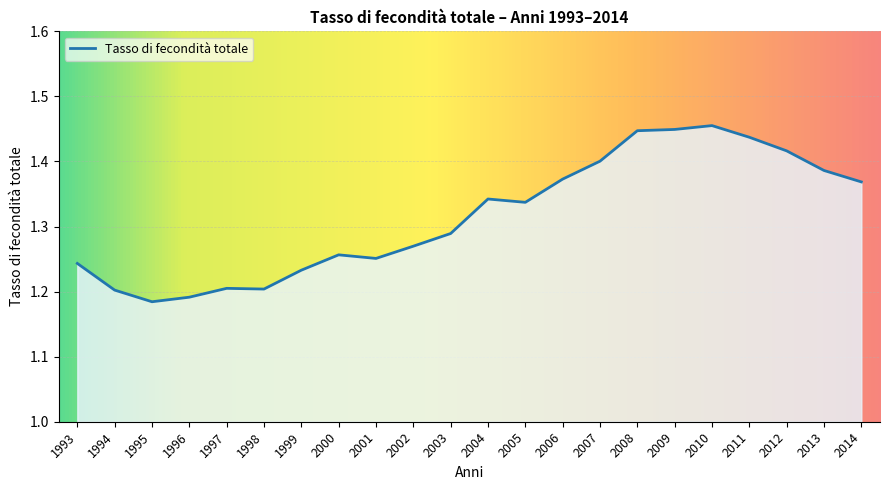

What is the difference between the maximum and minimum values?

0.3